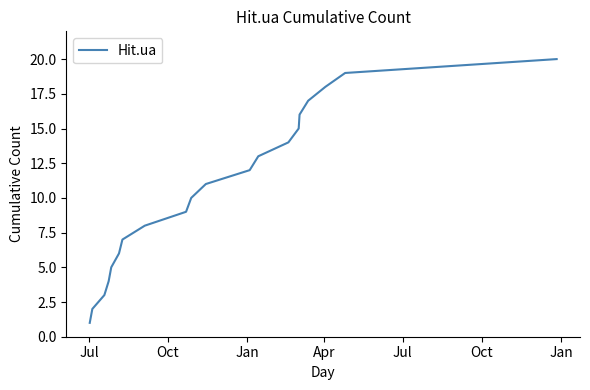

Reading left to right, list all the values displayed in this chart.

1	2	3	4	5	6	7	8	9	10	11	12	13	14	15	16	17	18	19	20